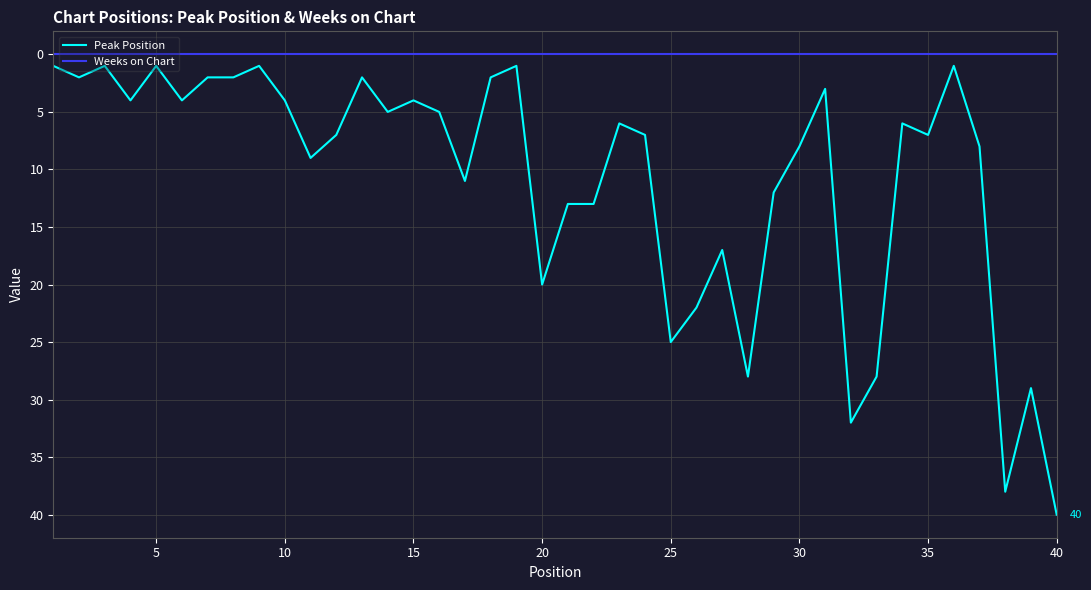

What is the maximum value shown in the chart?

40